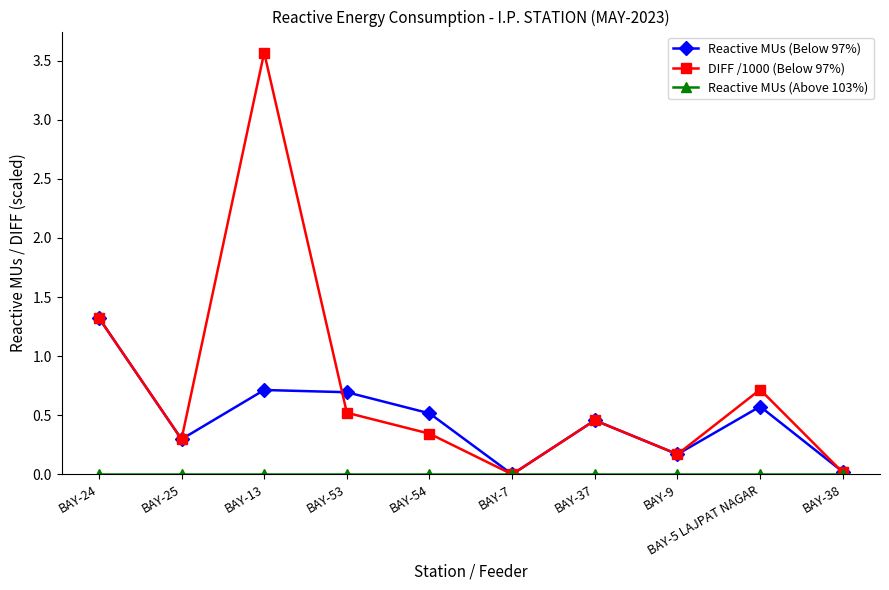

True or false: DIFF /1000 (Below 97%) has a value of 0.3 at BAY-53.

False